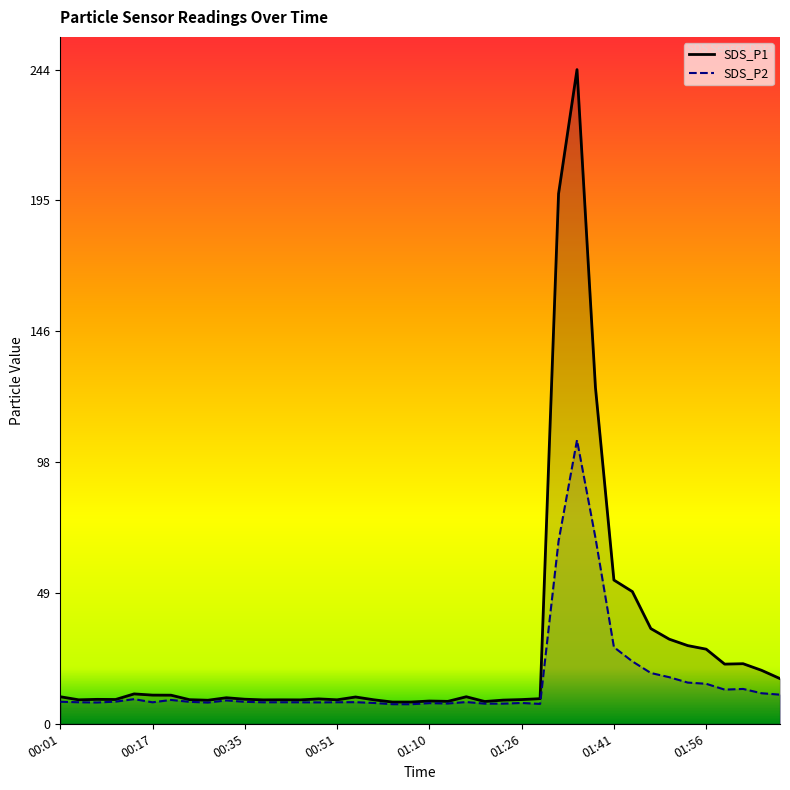

List the series in order of their peak value, lowest first.

SDS_P2, SDS_P1